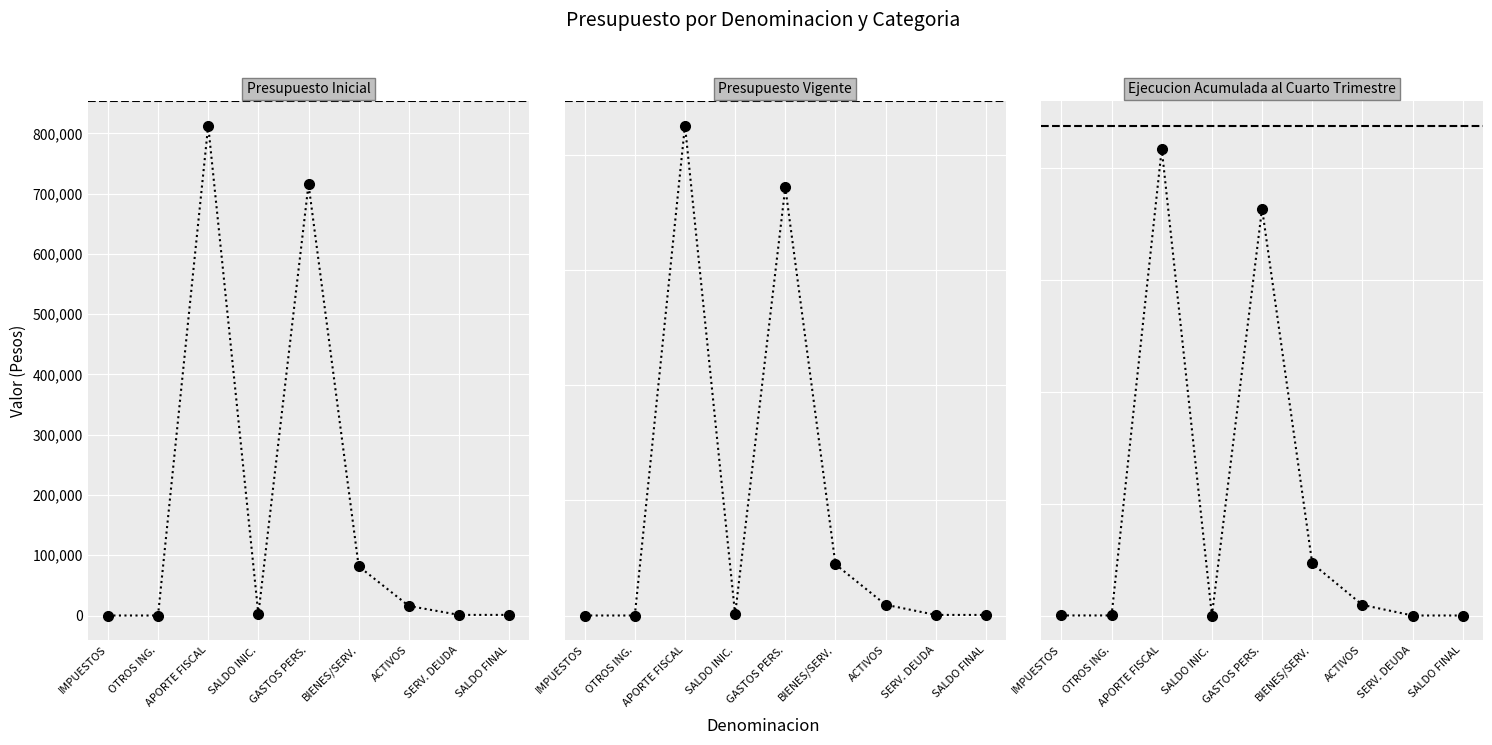

List the labels in order of Presupuesto Vigente value, largest first.

APORTE FISCAL, GASTOS PERS., BIENES/SERV., ACTIVOS, SALDO INIC., SERV. DEUDA, SALDO FINAL, IMPUESTOS, OTROS ING.